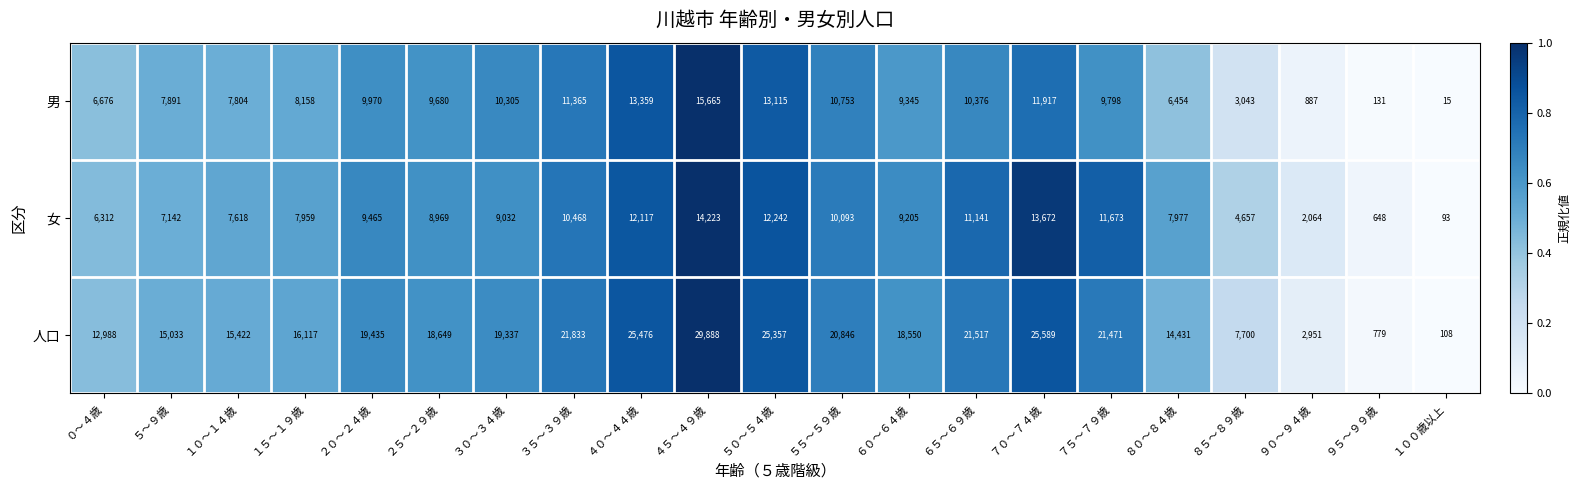

What is the sum of the 女 values at ２０～２４歳 and ８５～８９歳?

14122